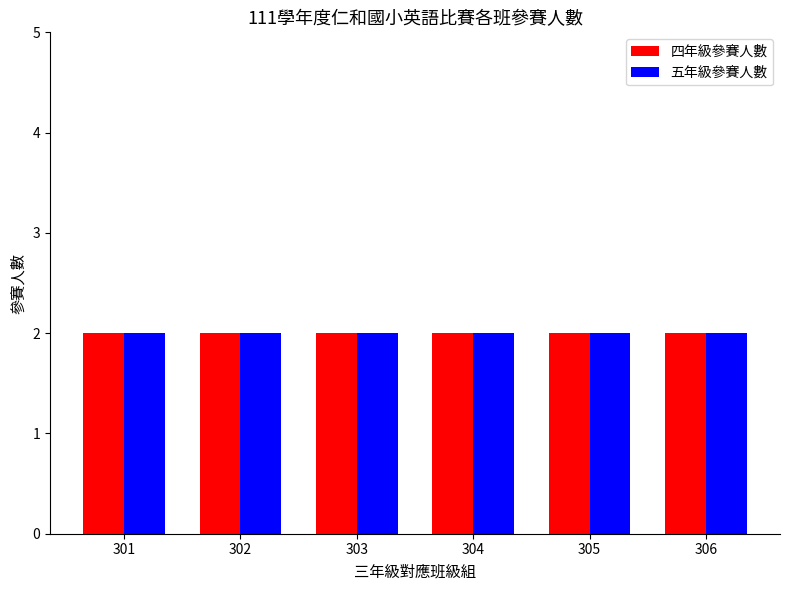

What are all the series names shown in the legend?

Grade 4 Class, Grade 5 Class